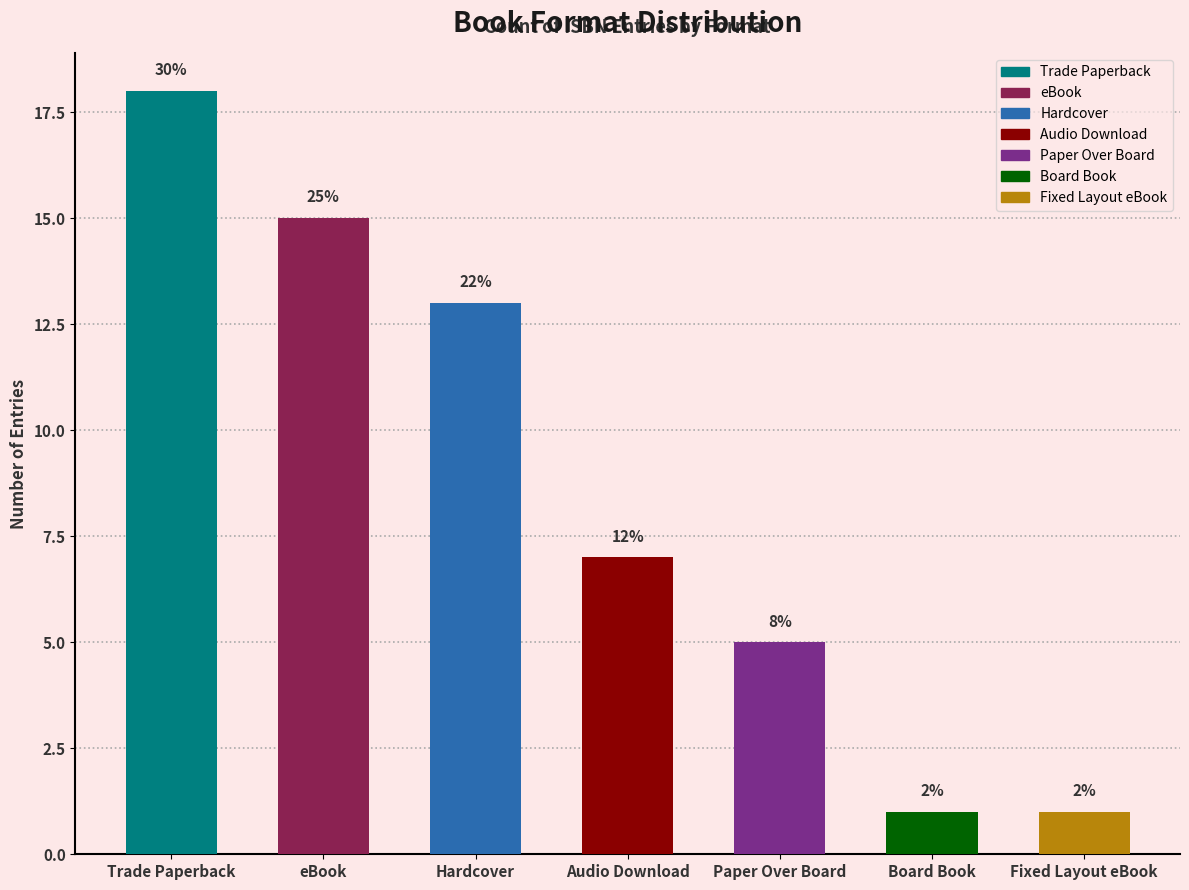

Are the bars horizontal?

No